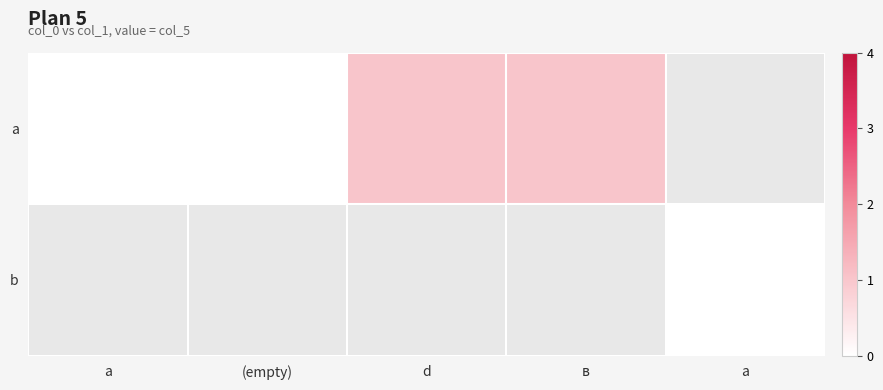

What is the greatest value displayed?

1.0